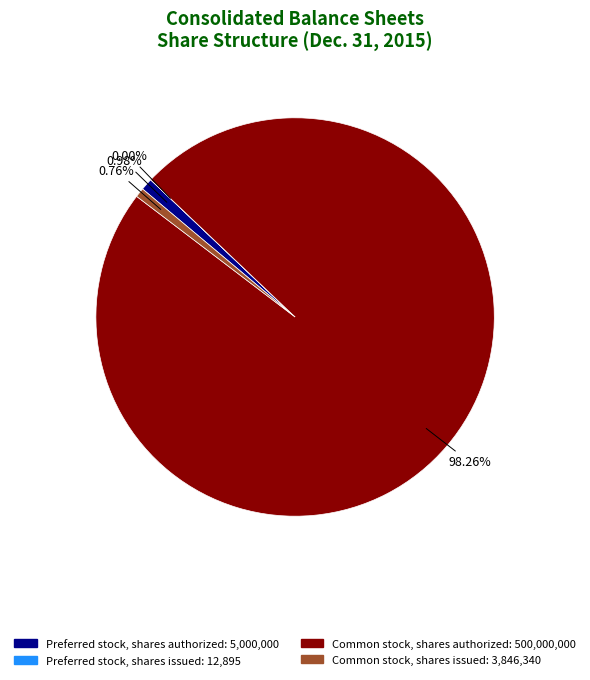

Combined, do Common stock, shares issued: 3,846,340 and Preferred stock, shares authorized: 5,000,000 account for over 50%?

No